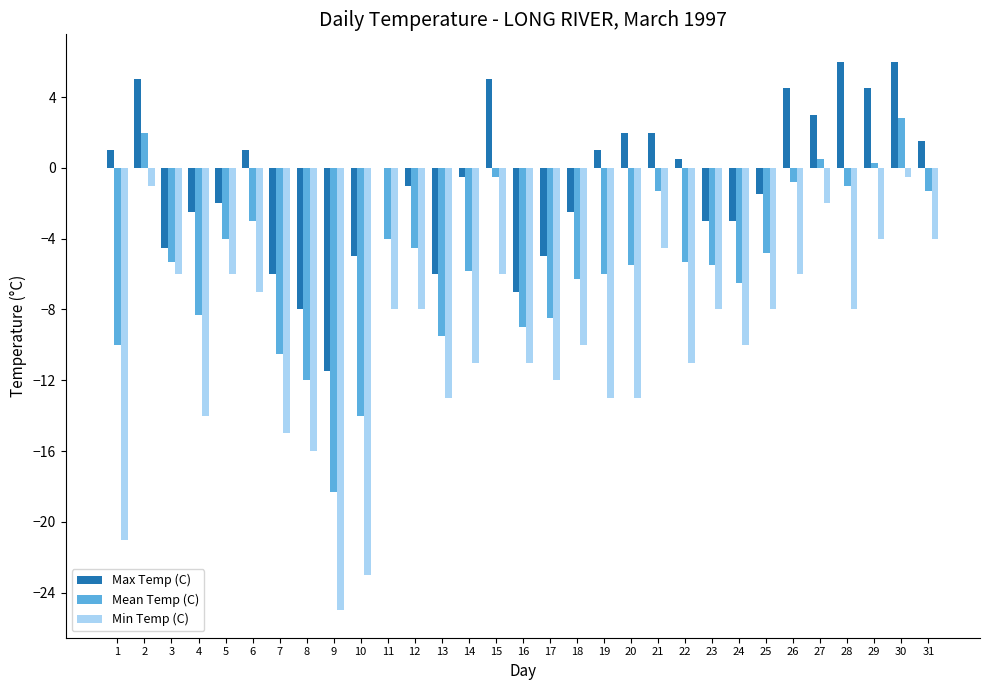

Reading left to right, transcribe all the data shown in this chart.

Max Temp (C): 1=1.0	2=5.0	3=-4.5	4=-2.5	5=-2.0	6=1.0	7=-6.0	8=-8.0	9=-11.5	10=-5.0	11=0.0	12=-1.0	13=-6.0	14=-0.5	15=5.0	16=-7.0	17=-5.0	18=-2.5	19=1.0	20=2.0	21=2.0	22=0.5	23=-3.0	24=-3.0	25=-1.5	26=4.5	27=3.0	28=6.0	29=4.5	30=6.0	31=1.5
Mean Temp (C): 1=-10.0	2=2.0	3=-5.3	4=-8.3	5=-4.0	6=-3.0	7=-10.5	8=-12.0	9=-18.3	10=-14.0	11=-4.0	12=-4.5	13=-9.5	14=-5.8	15=-0.5	16=-9.0	17=-8.5	18=-6.3	19=-6.0	20=-5.5	21=-1.3	22=-5.3	23=-5.5	24=-6.5	25=-4.8	26=-0.8	27=0.5	28=-1.0	29=0.3	30=2.8	31=-1.3
Min Temp (C): 1=-21.0	2=-1.0	3=-6.0	4=-14.0	5=-6.0	6=-7.0	7=-15.0	8=-16.0	9=-25.0	10=-23.0	11=-8.0	12=-8.0	13=-13.0	14=-11.0	15=-6.0	16=-11.0	17=-12.0	18=-10.0	19=-13.0	20=-13.0	21=-4.5	22=-11.0	23=-8.0	24=-10.0	25=-8.0	26=-6.0	27=-2.0	28=-8.0	29=-4.0	30=-0.5	31=-4.0